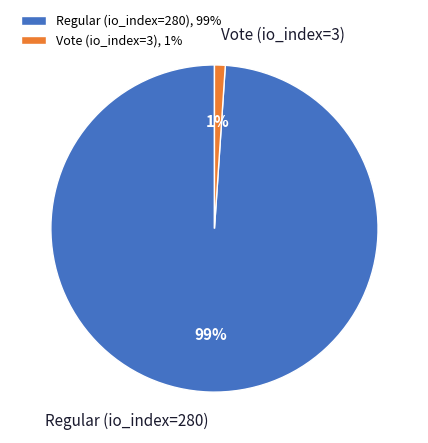

Between Vote (io_index=3) and Regular (io_index=280), which is larger?

Regular (io_index=280)